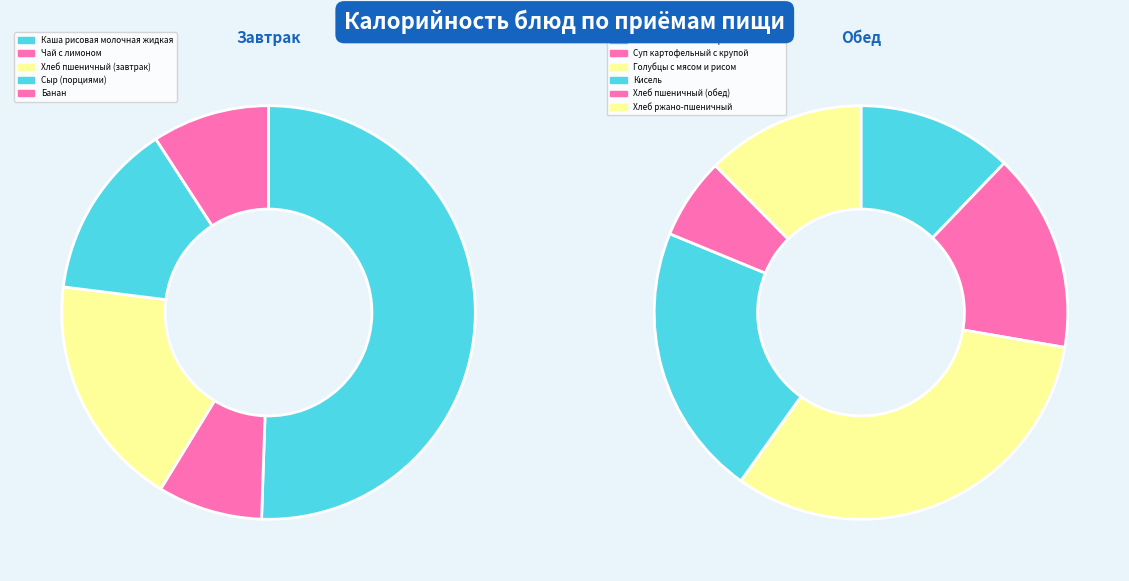

Which category has the smallest portion of the pie?

Чай с лимоном